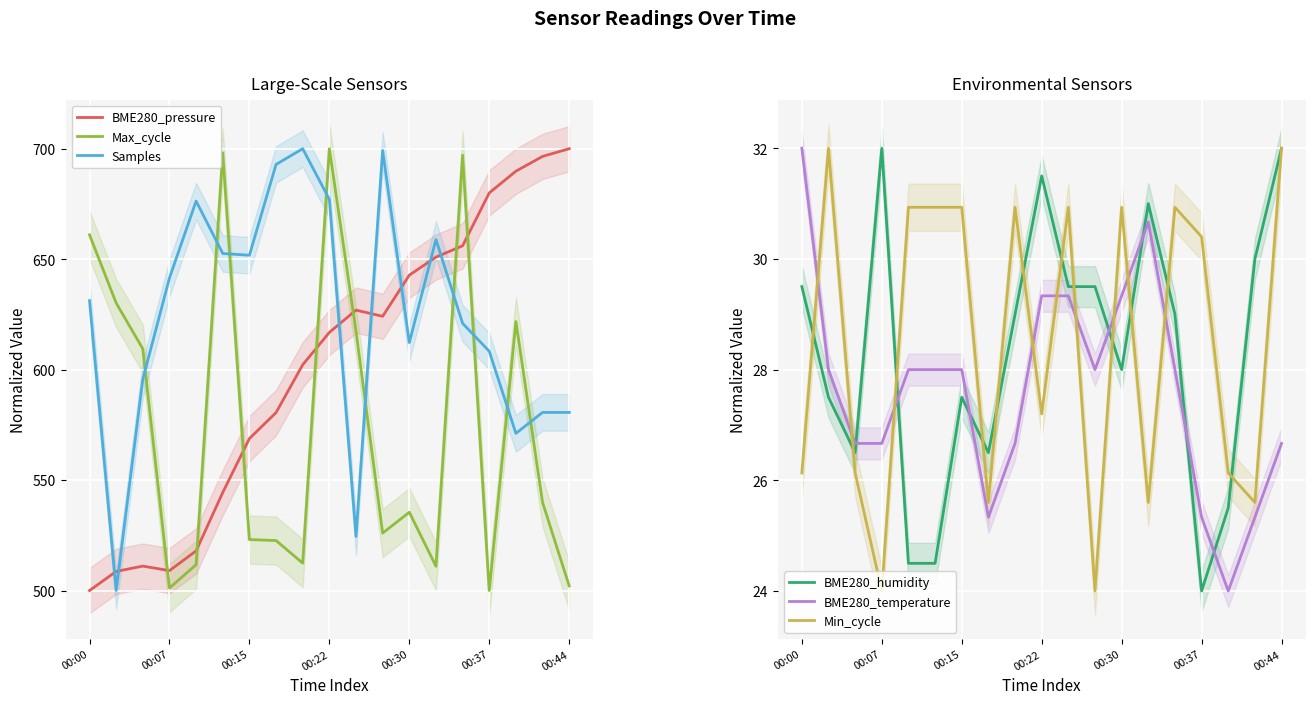

What is the difference between the maximum and minimum values in the BME280_humidity series?

8.0